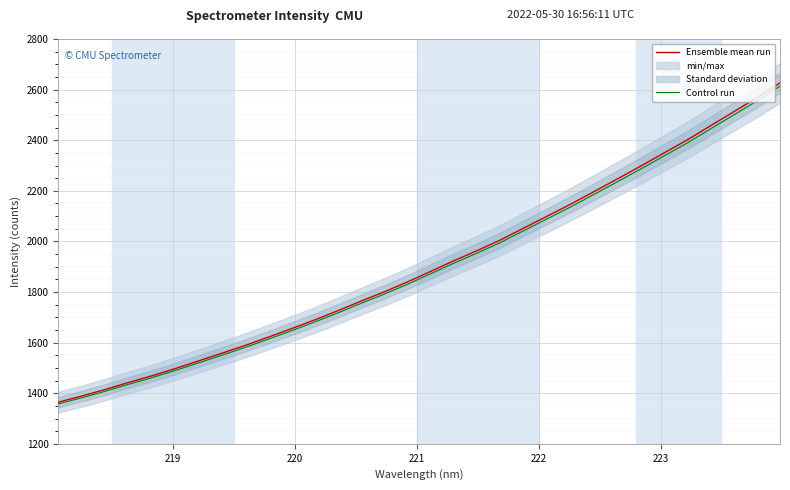

True or false: Control run and Ensemble mean run cross at least once.

False